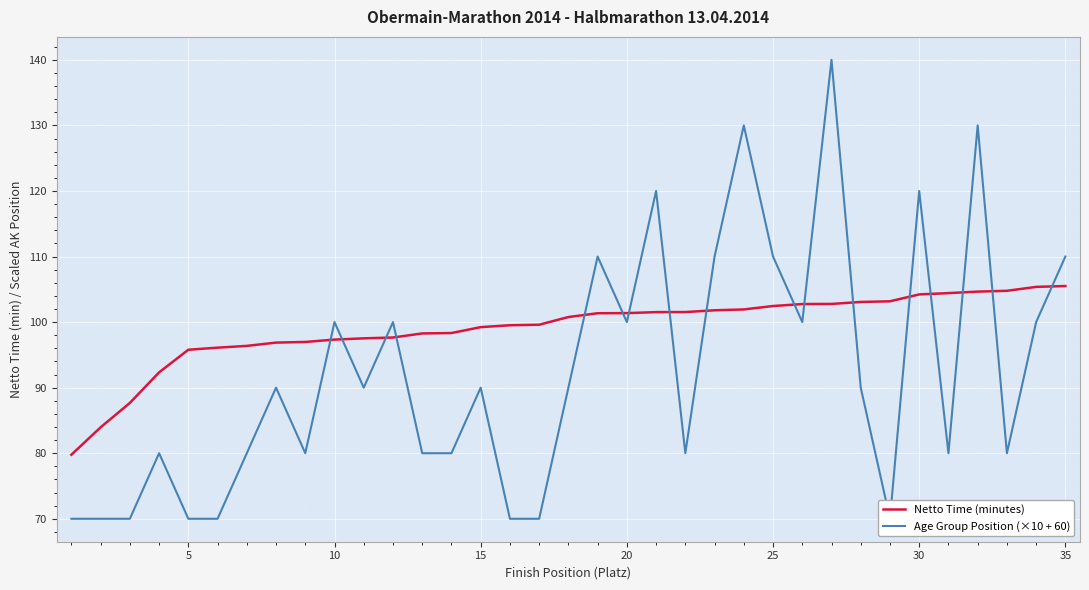

What is the highest value of the Netto Time (minutes) series?

105.5